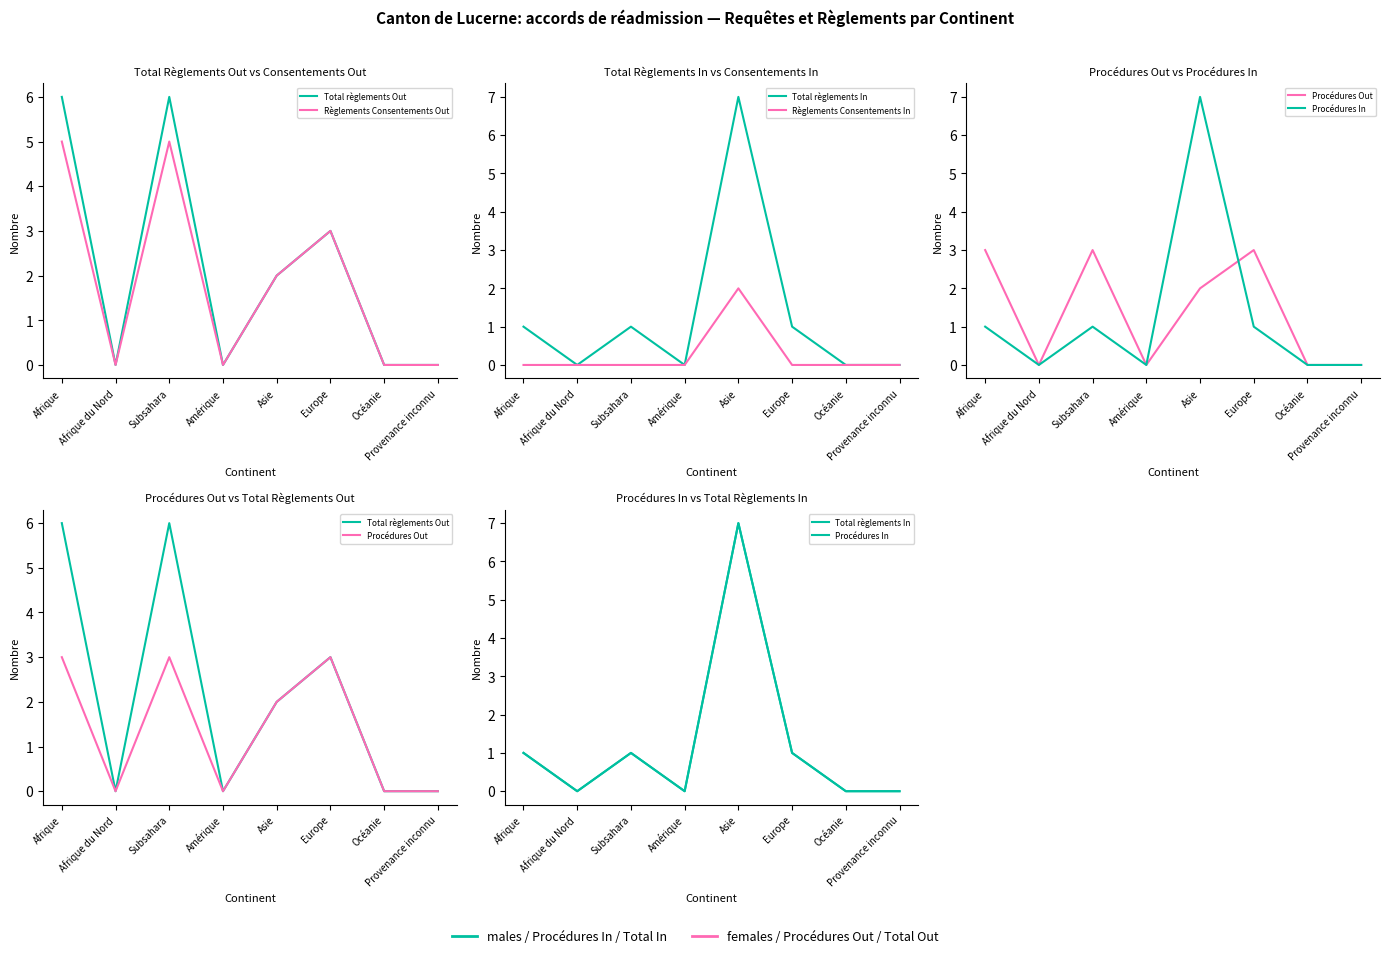

What are all the series names shown in the legend?

Total règlements Out, Règlements Consentements Out, Total règlements In, Règlements Consentements In, Procédures Out, Procédures In